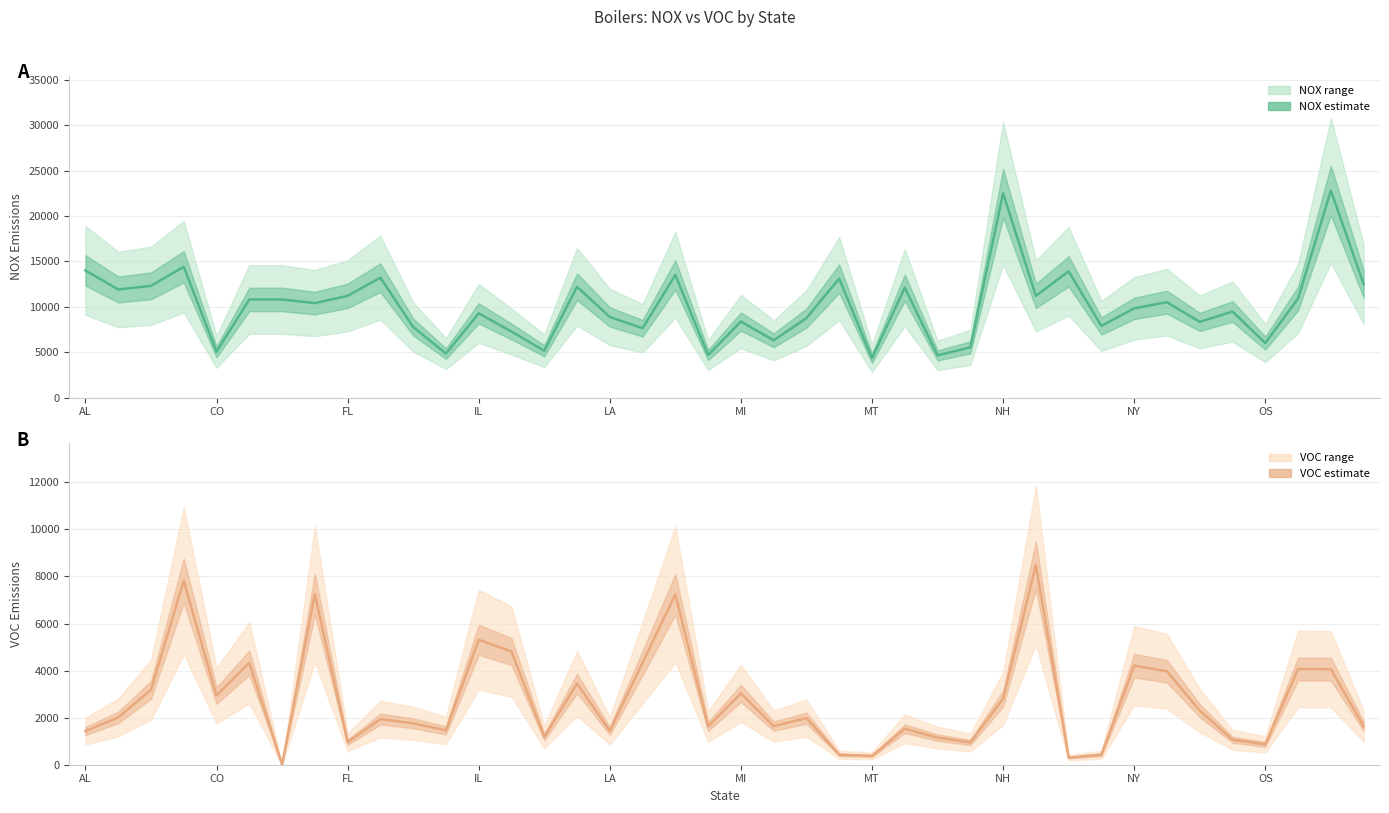

Rank the series by their average value, from highest to lowest.

NOX (center), VOC (center)